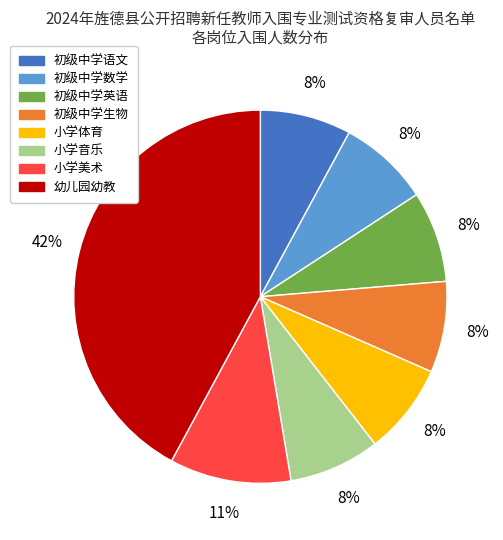

To the nearest percent, what percentage of the pie is 小学音乐?

8%